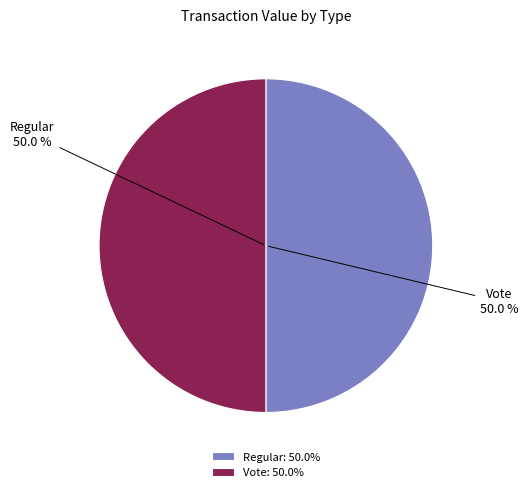

Combined, do Vote and Regular account for over 50%?

Yes